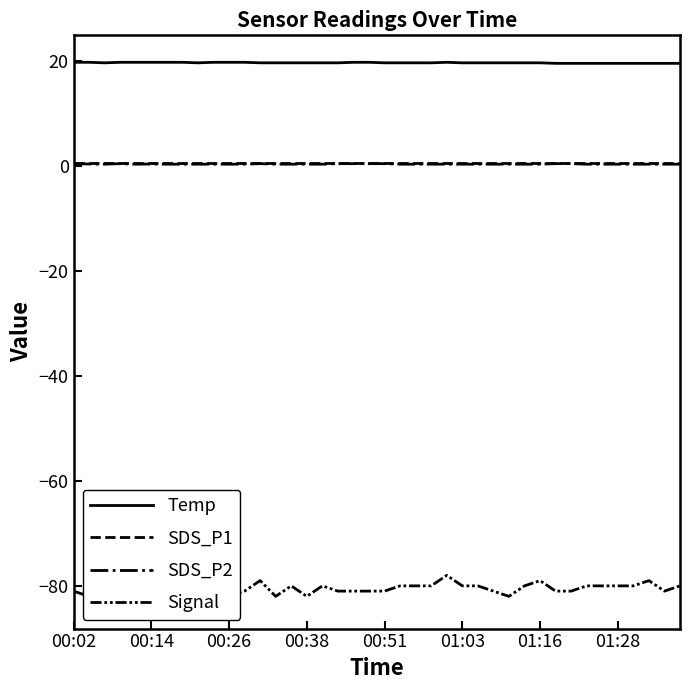

How many lines are shown in the chart?

4